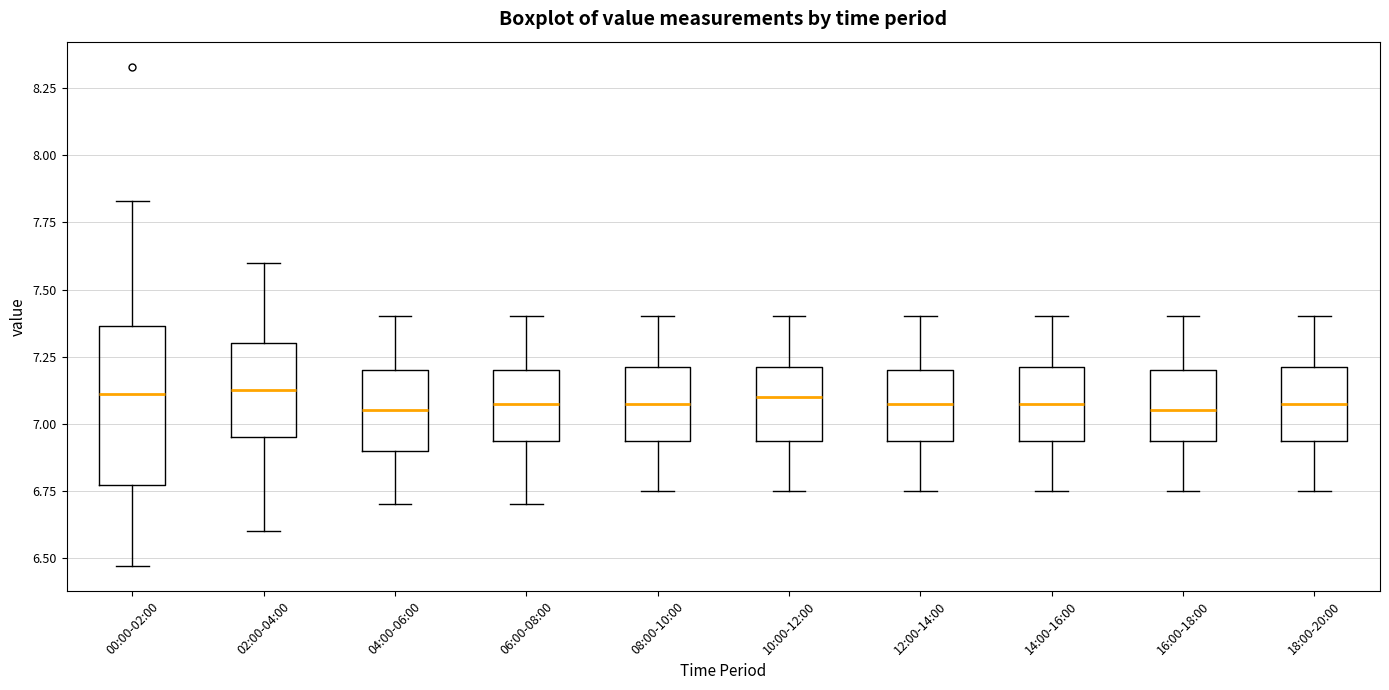

Where does the lower whisker of the box for 02:00-04:00 end on the y-axis? The values are not printed on the chart, so give them approximately, as read against the axis.

6.60